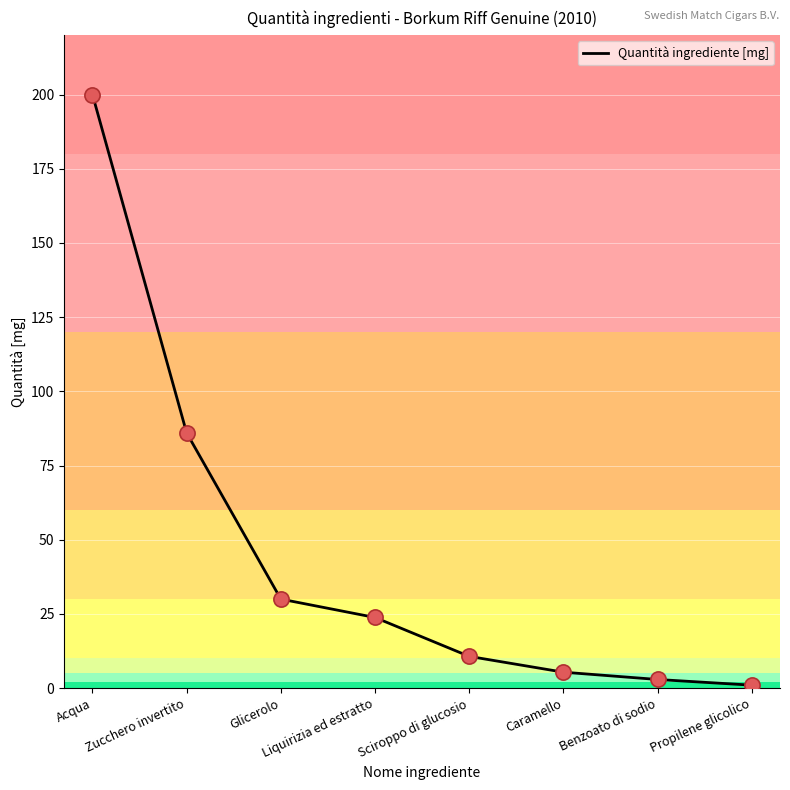

Which has a higher value, Propilene glicolico or Benzoato di sodio?

Benzoato di sodio